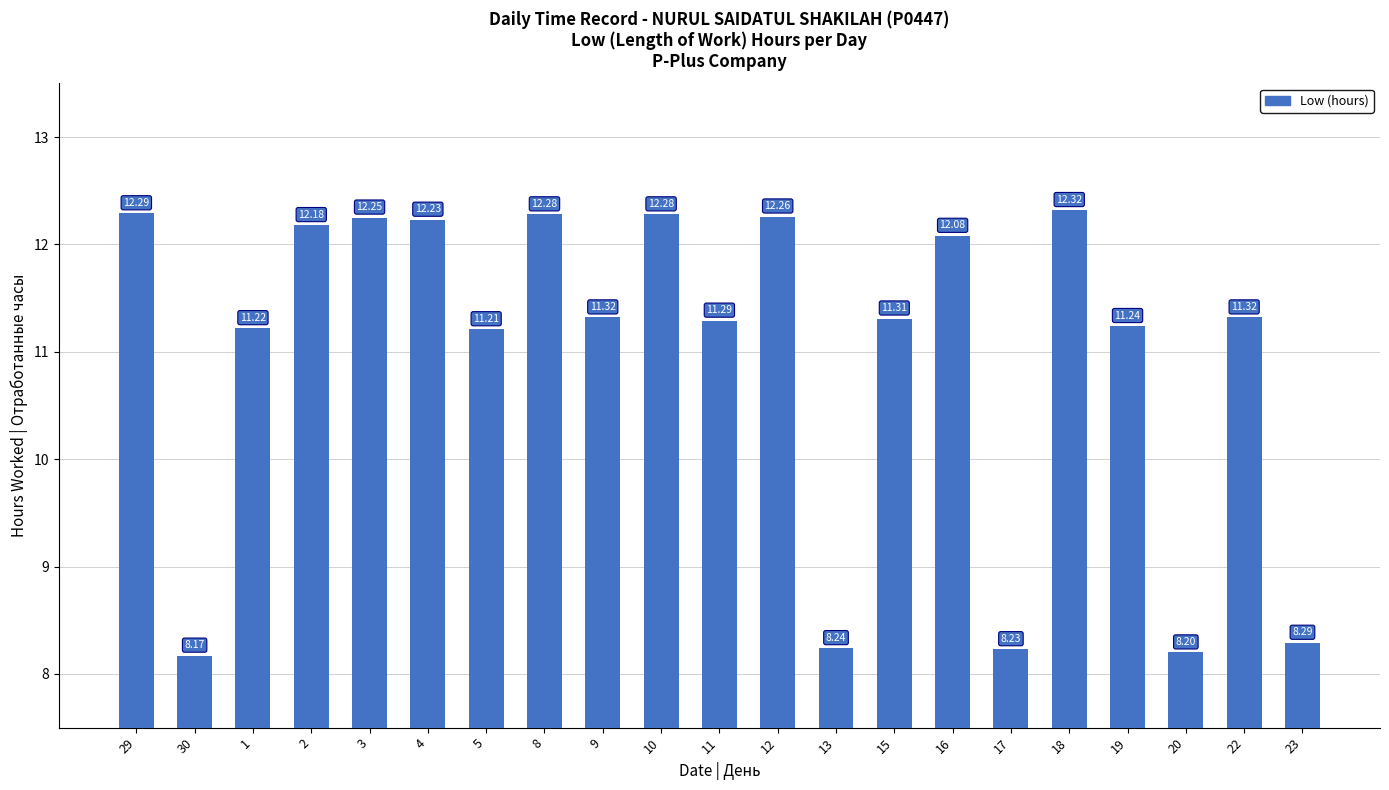

What is the sum of the values at 30 and 22?

19.5